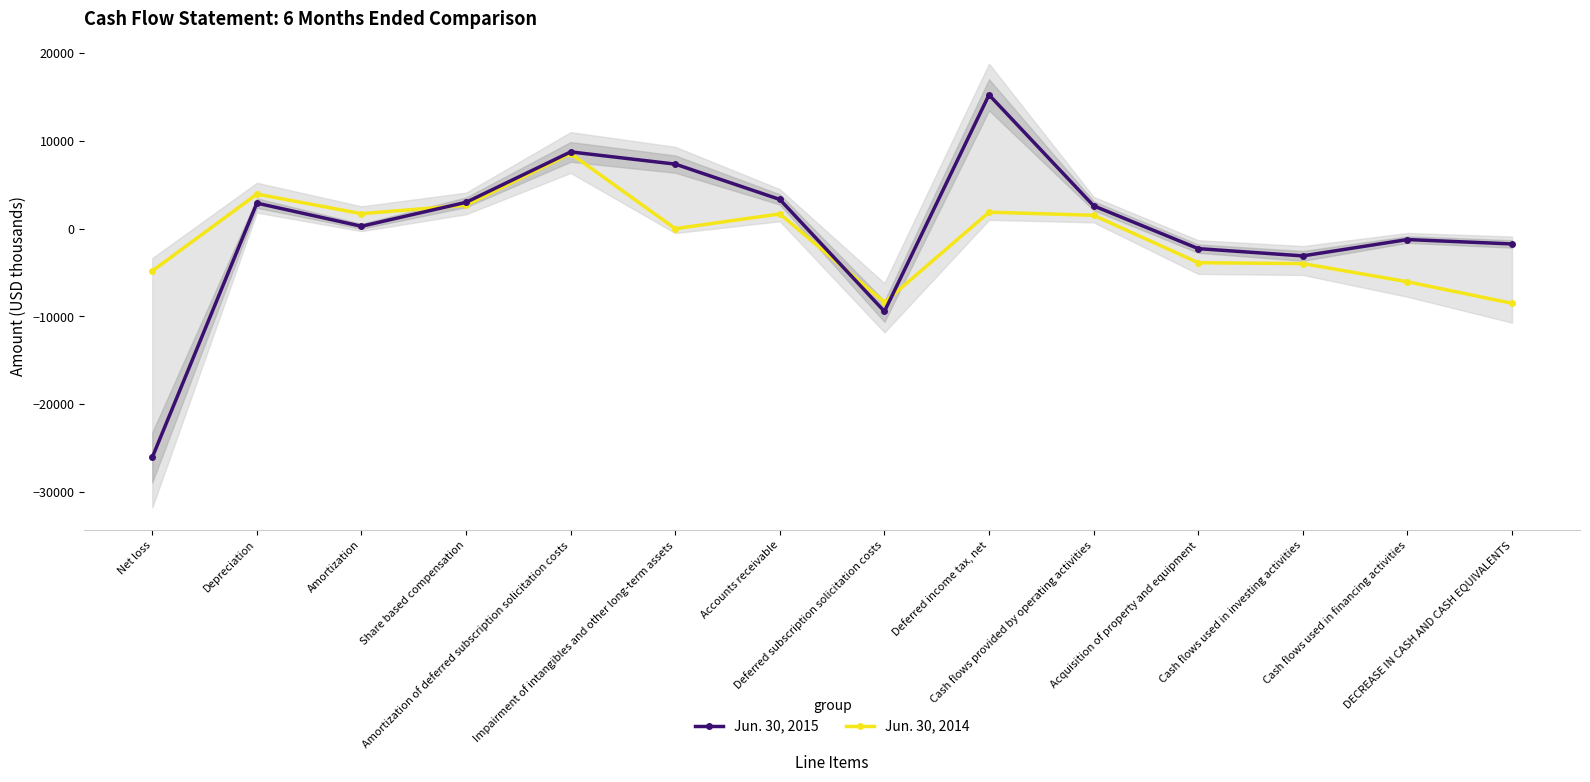

Reading left to right, what are all the values shown in this chart?

Jun. 30, 2015: -26063	2910	275	3001	8748	7355	3327	-9431	15252	2603	-2275	-3103	-1241	-1741
Jun. 30, 2014: -4820	3938	1706	2676	8558	0	1685	-8393	1881	1522	-3880	-3980	-6050	-8508